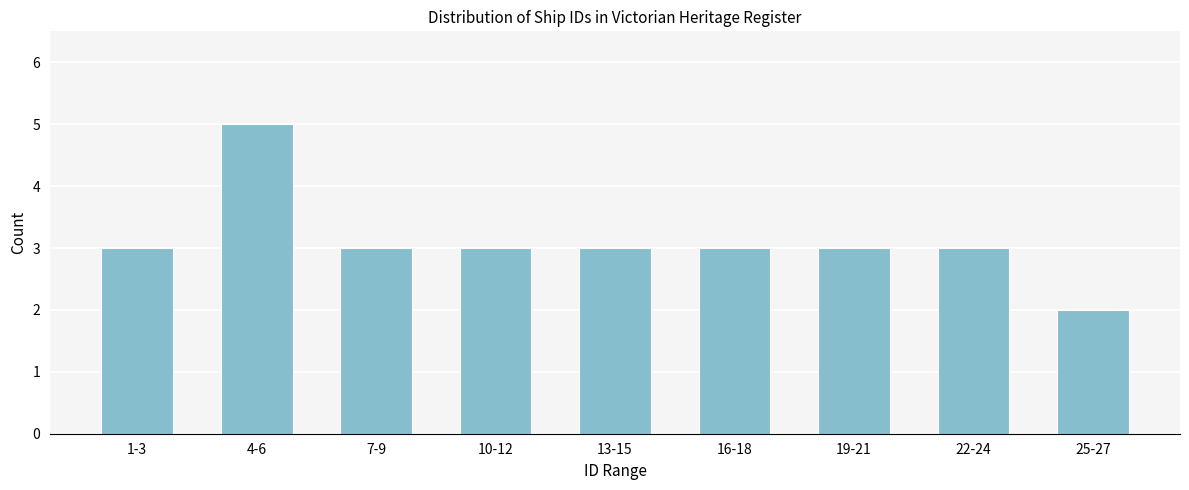

Reading right to left, what are all the values shown in this chart?

25-27=2	22-24=3	19-21=3	16-18=3	13-15=3	10-12=3	7-9=3	4-6=5	1-3=3